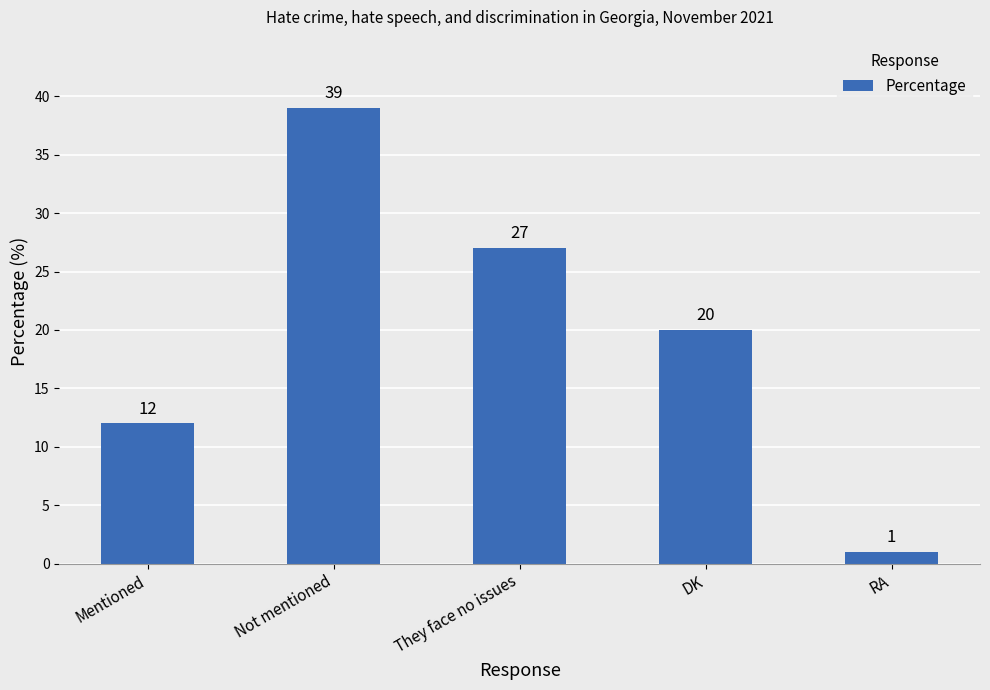

What is the difference between the values at They face no issues and Not mentioned?

12